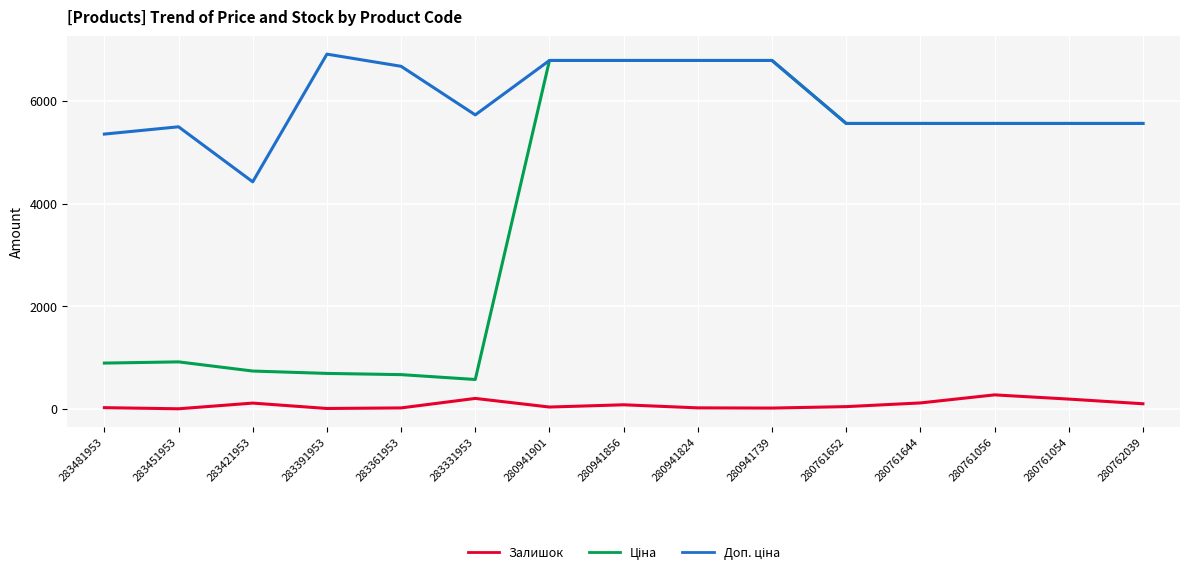

The Залишок series shows 113.0 at 283421953. True or false?

True